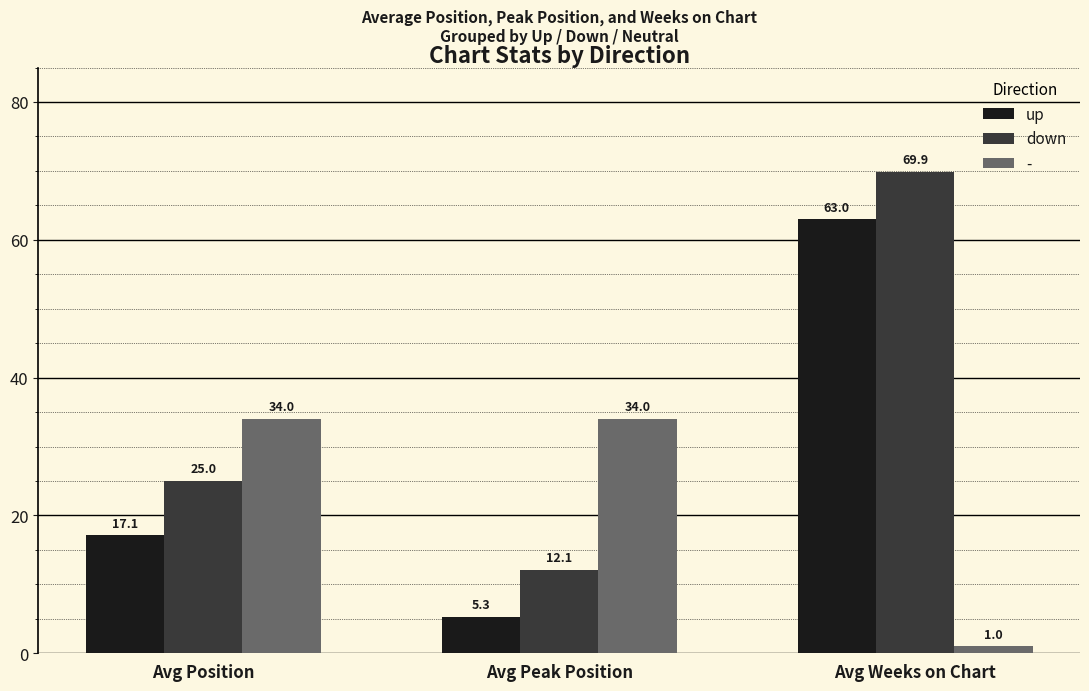

List the series in order of their peak value, lowest first.

-, up, down